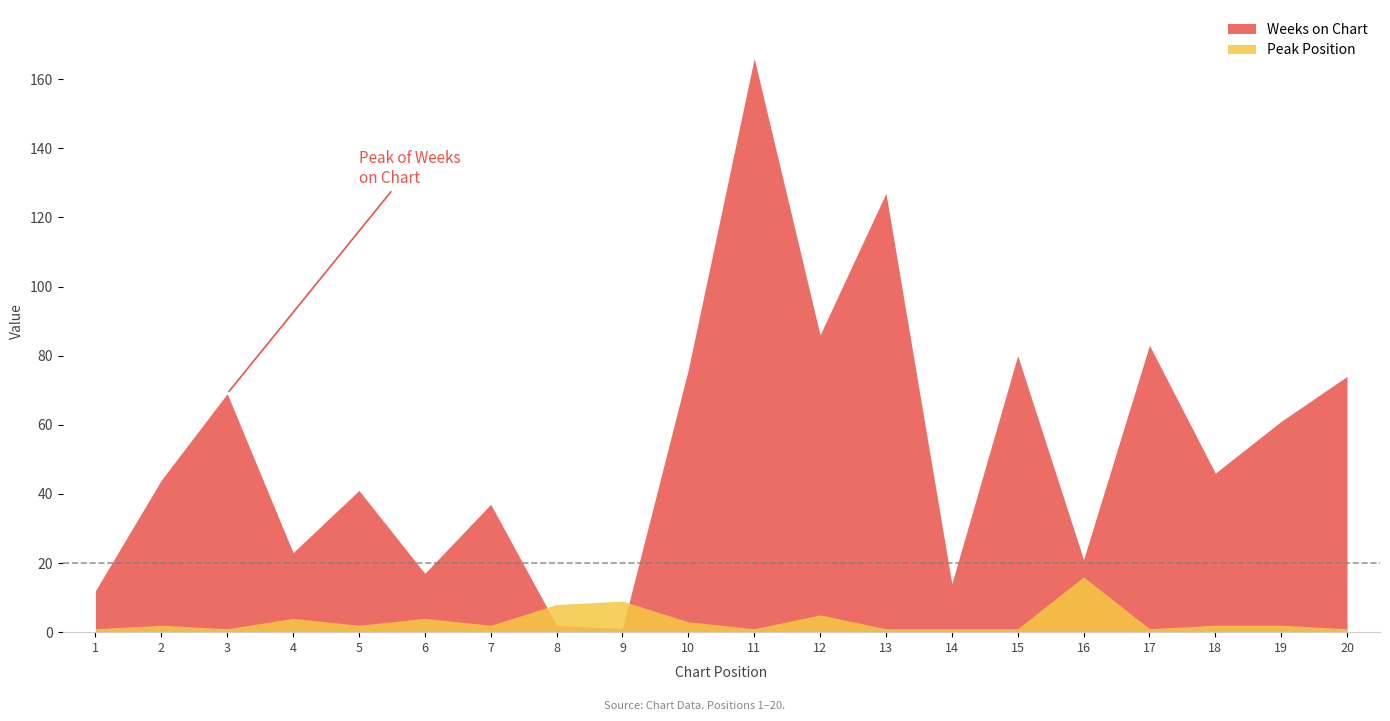

The value of Weeks on Chart at 20 is 74. True or false?

True